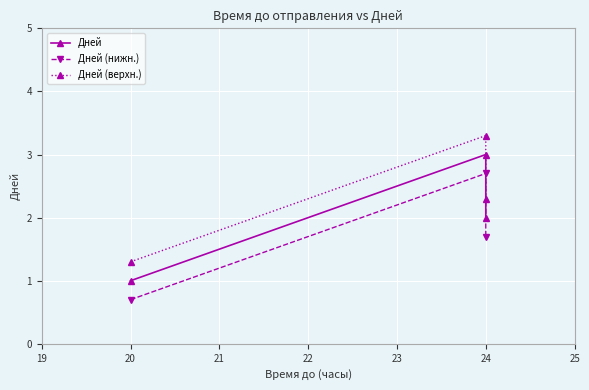

Is it true that Дней equals 0.4 at 21?

False